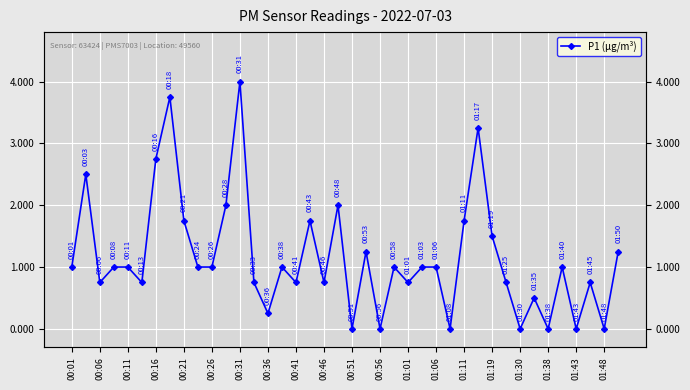

How many positive values are there?

33